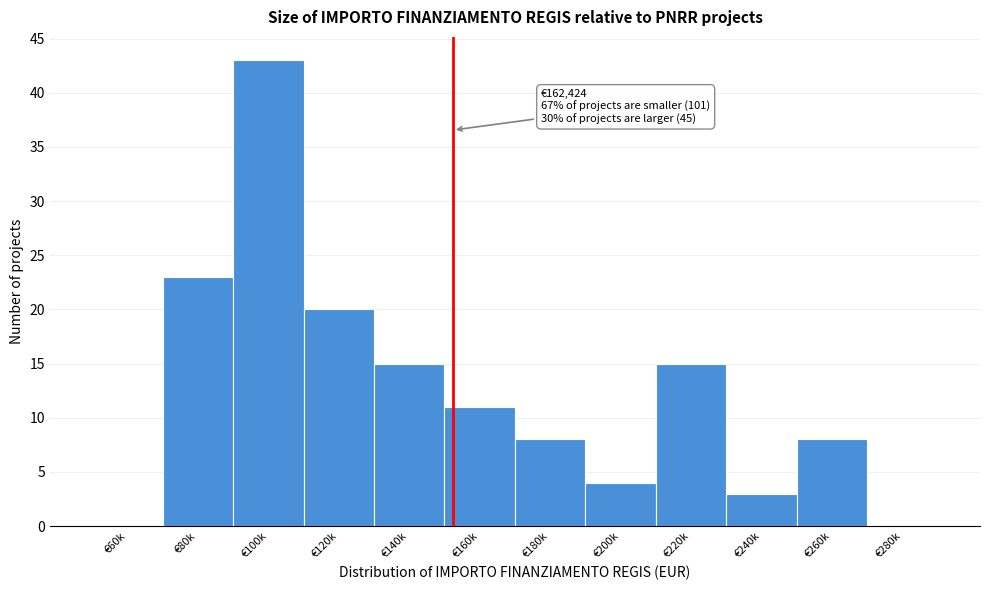

Reading right to left, extract all data points from this chart.

€280k=0	€260k=8	€240k=3	€220k=15	€200k=4	€180k=8	€160k=11	€140k=15	€120k=20	€100k=43	€80k=23	€60k=0